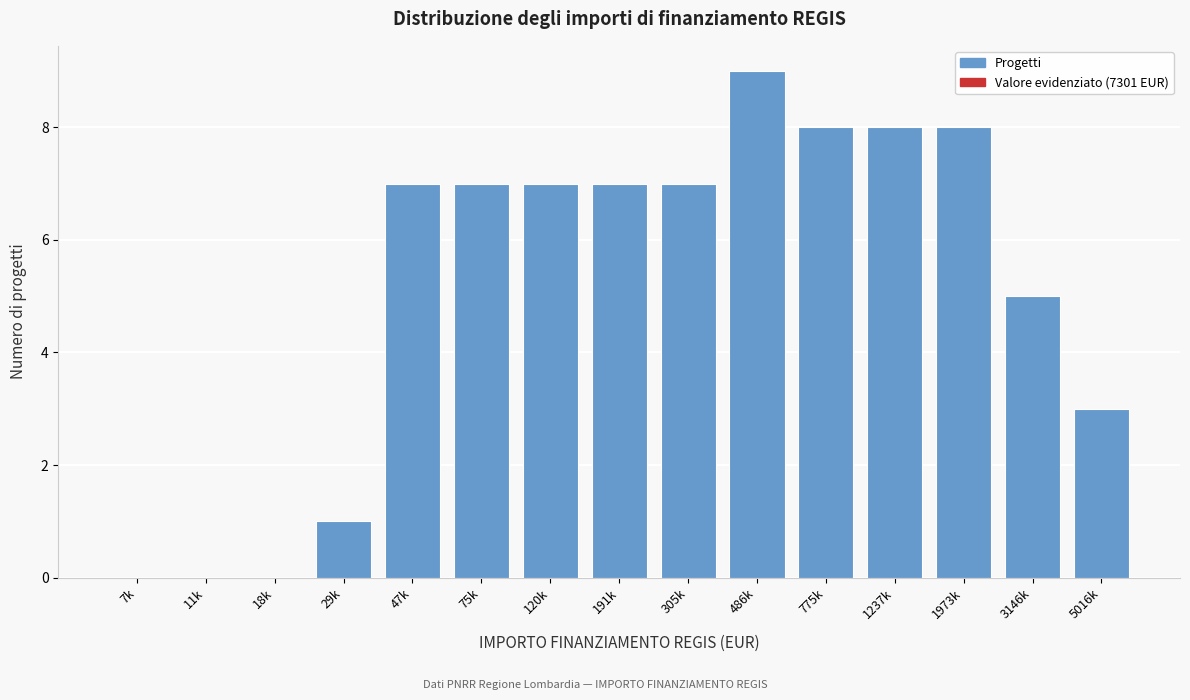

Reading left to right, what are all the values shown in this chart?

7k=0	11k=0	18k=0	29k=1	47k=7	75k=7	120k=7	191k=7	305k=7	486k=9	775k=8	1237k=8	1973k=8	3146k=5	5016k=3